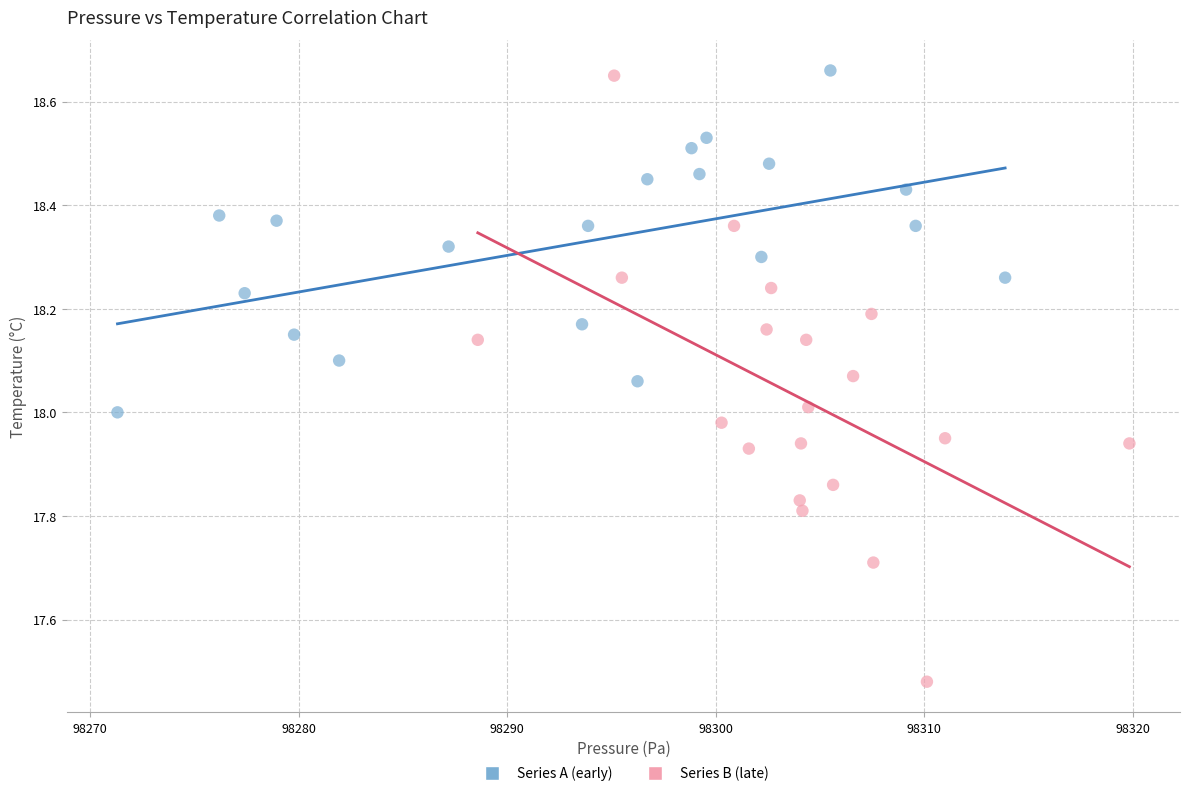

Which series contains the lowest Y value?

Series B (late)